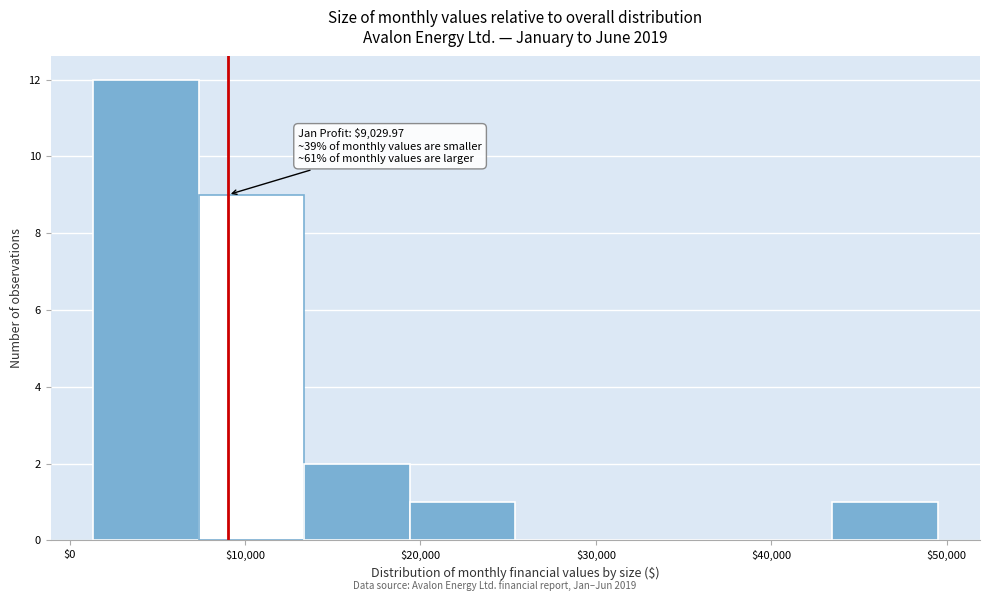

Over which range of the x-axis is the bar tallest?

1000 to 7000